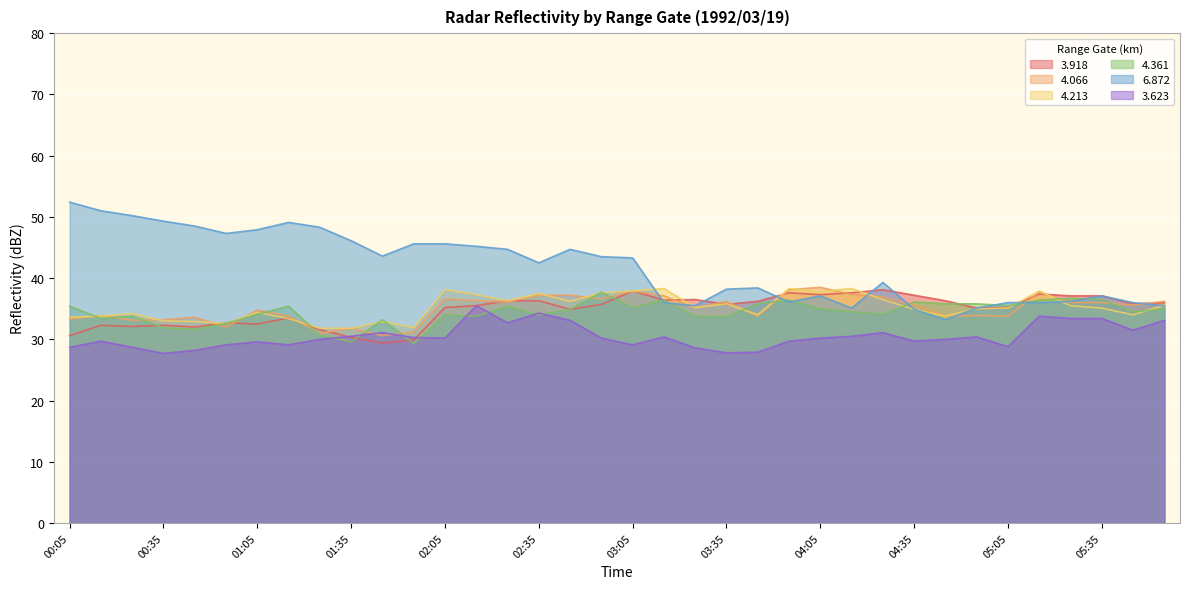

Reading right to left, list all the values displayed in this chart.

3.918: 36.0	35.8	37.1	37.1	37.4	35.2	35.1	36.3	37.2	38.1	37.6	37.3	37.6	36.2	35.7	36.5	36.4	37.9	35.7	34.9	36.3	36.3	35.5	35.2	29.9	29.4	30.3	31.6	33.5	32.5	32.7	32.0	32.3	32.1	32.3	30.6
4.066: 36.2	35.6	36.0	36.0	37.7	33.8	33.9	33.8	35.6	36.9	37.3	38.5	38.1	33.8	36.2	35.1	37.1	37.9	36.6	37.2	37.2	36.1	36.3	36.6	31.2	30.6	31.8	31.0	33.8	34.8	32.0	33.6	33.2	33.1	33.9	33.3
4.213: 35.6	34.0	35.1	35.5	37.9	35.1	35.0	33.8	34.9	36.5	38.3	37.8	38.3	34.0	35.8	35.2	38.3	37.9	37.6	36.2	37.5	36.3	37.3	38.1	31.9	32.9	31.8	31.8	33.4	34.4	32.6	32.9	33.0	34.2	33.8	33.6
4.361: 34.9	34.5	36.5	36.7	36.4	35.5	35.8	35.8	36.1	34.1	34.5	35.0	36.4	35.8	33.7	33.8	36.4	35.2	37.7	34.9	34.0	35.4	33.8	34.0	29.3	33.2	29.6	30.7	35.4	34.1	32.6	31.6	31.9	33.8	33.4	35.4
6.872: 35.5	36.0	37.1	36.2	36.0	36.0	35.1	33.2	34.9	39.3	35.1	37.1	36.1	38.4	38.2	35.5	36.0	43.3	43.5	44.7	42.5	44.7	45.2	45.6	45.6	43.6	46.1	48.3	49.1	47.9	47.3	48.5	49.3	50.2	51.0	52.4
3.623: 33.1	31.5	33.4	33.4	33.8	28.8	30.4	30.0	29.7	31.1	30.5	30.2	29.7	27.9	27.8	28.6	30.4	29.1	30.2	33.1	34.3	32.7	35.5	30.2	30.3	31.1	30.5	30.0	29.1	29.6	29.1	28.2	27.7	28.7	29.7	28.7